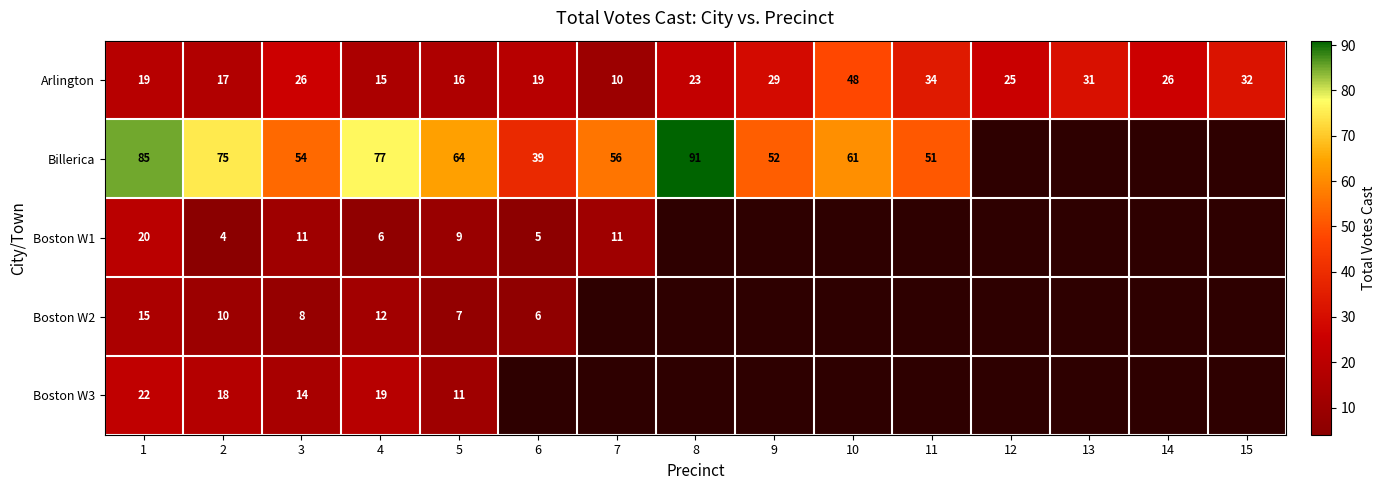

List the series in order of their peak value, highest first.

row_1, row_0, row_4, row_2, row_3